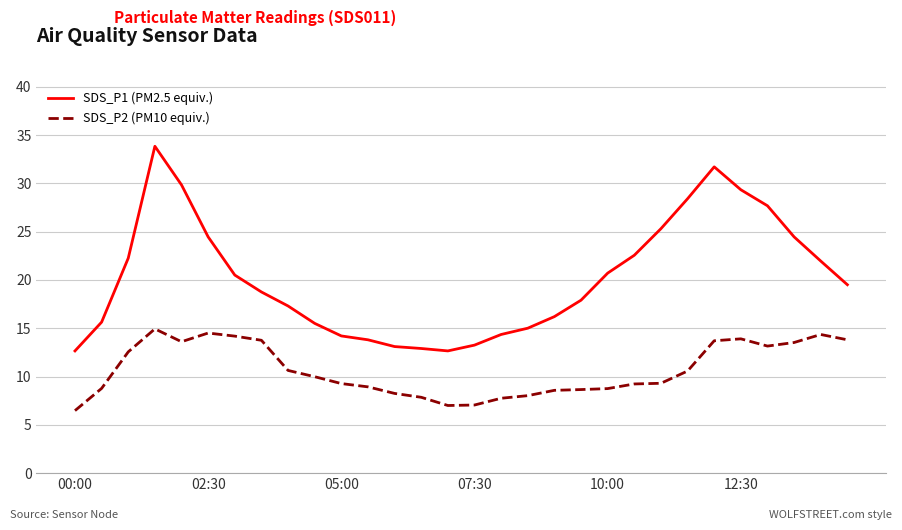

What is the highest value of the SDS_P2 (PM10 equiv.) series?

14.9